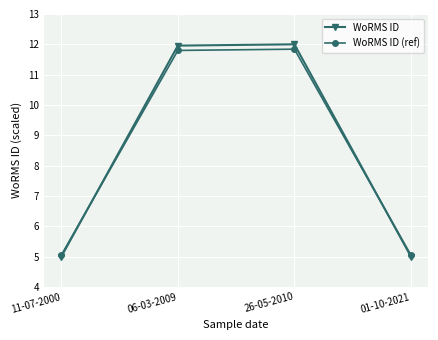

What is the sum of the WoRMS ID values at 11-07-2000 and 06-03-2009?

17.0